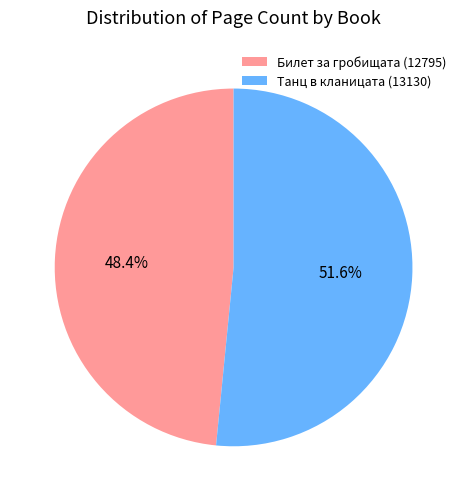

What percentage is NOT represented by Танц в кланицата (13130)?

48.4%